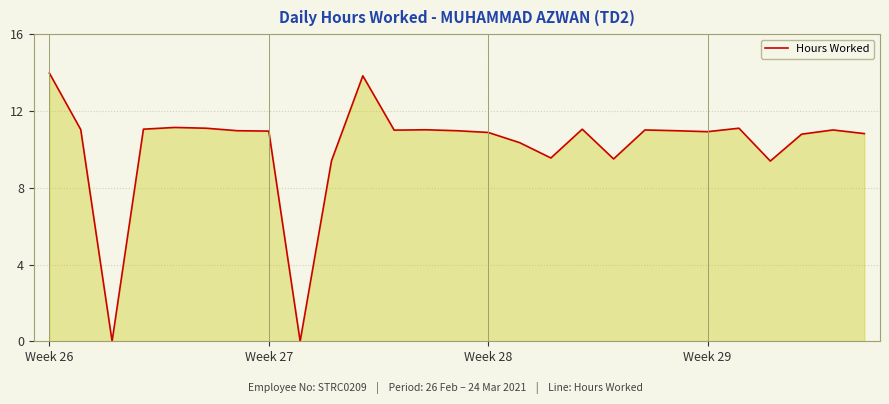

What is the greatest value displayed?

14.0